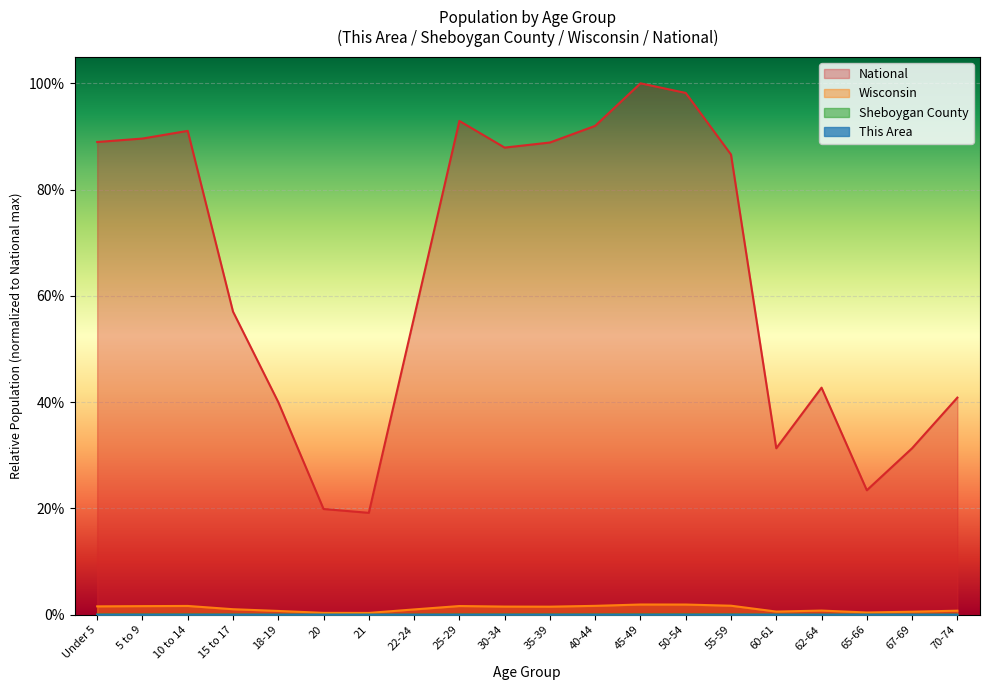

Where is the first local minimum for This Area?

21